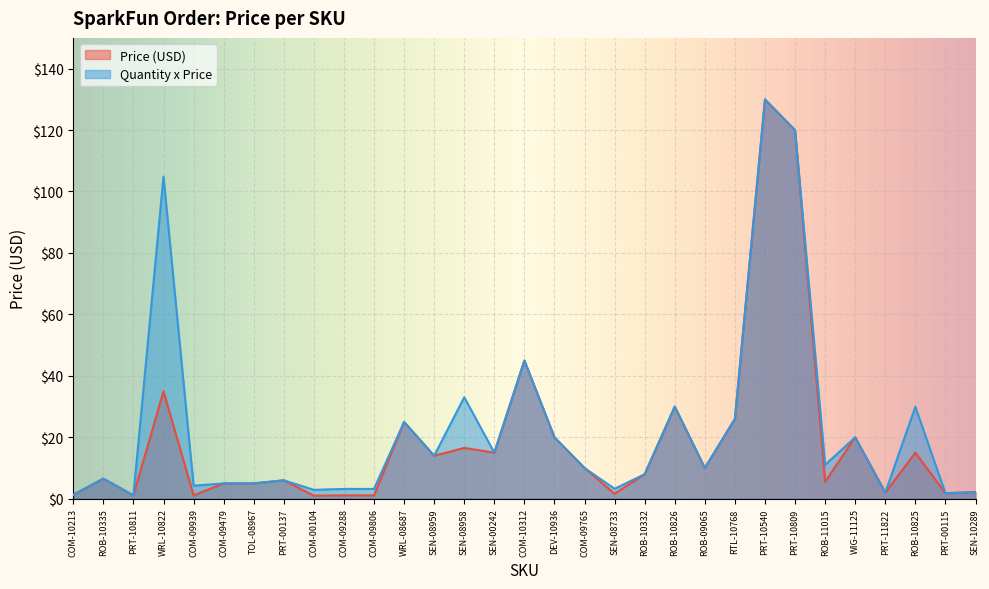

What is the difference between the Quantity x Price values at COM-09288 and PRT-00137?

2.8